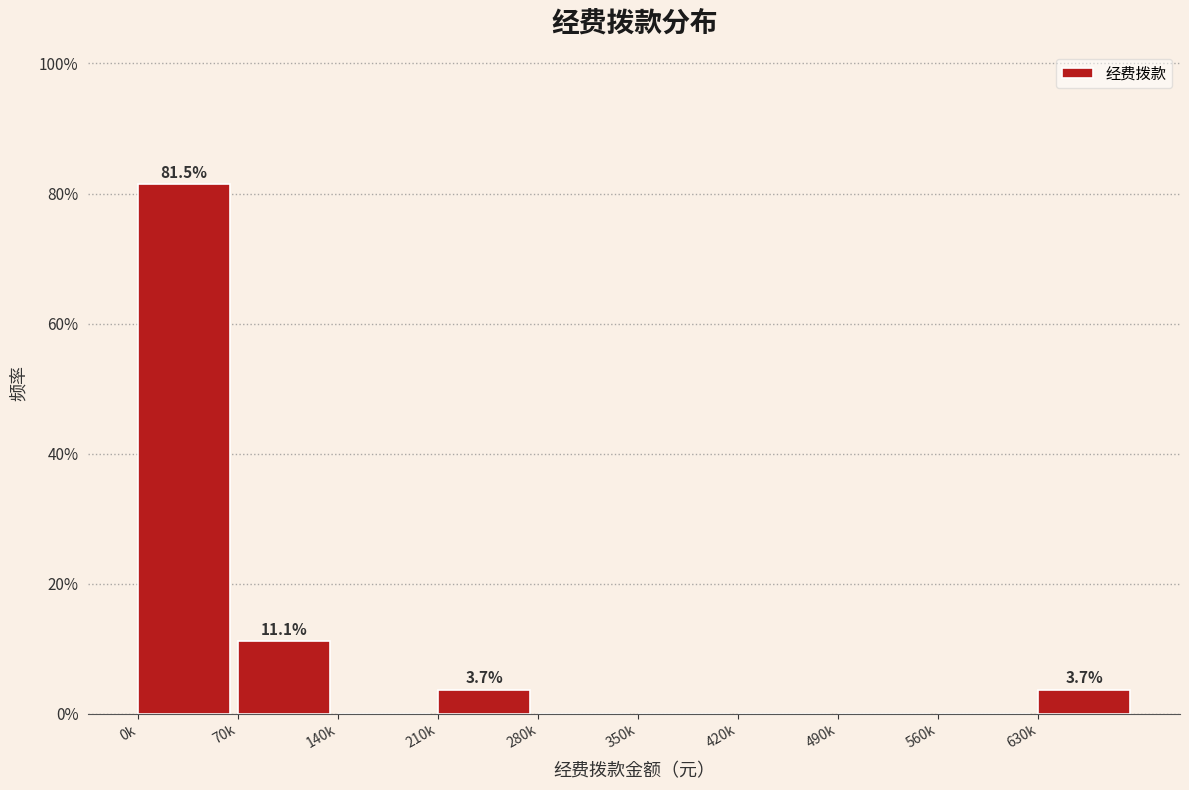

Reading right to left, what are all the values shown in this chart?

630k=3.7	560k=0.0	490k=0.0	420k=0.0	350k=0.0	280k=0.0	210k=3.7	140k=0.0	70k=11.1	0k=81.5